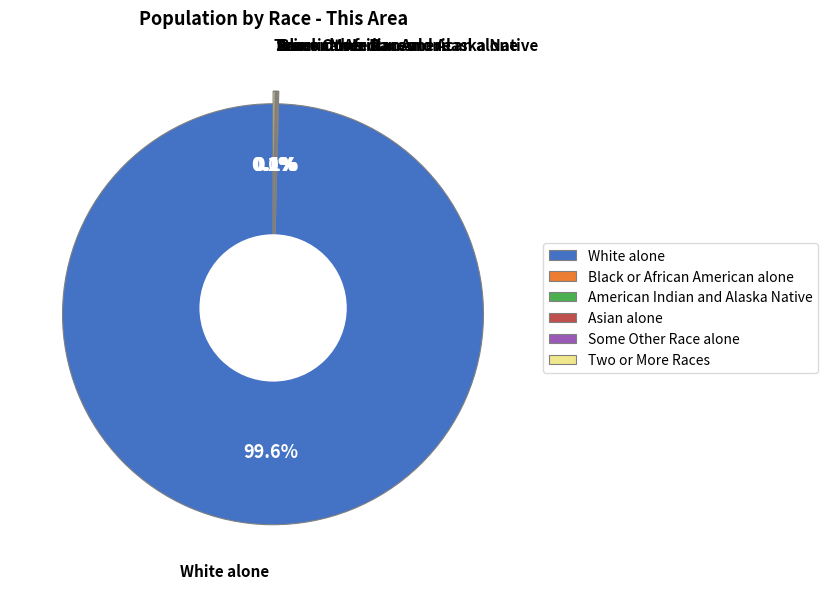

Rank the categories by value from lowest to highest.

Some Other Race alone, Asian alone, American Indian and Alaska Native, Black or African American alone, Two or More Races, White alone